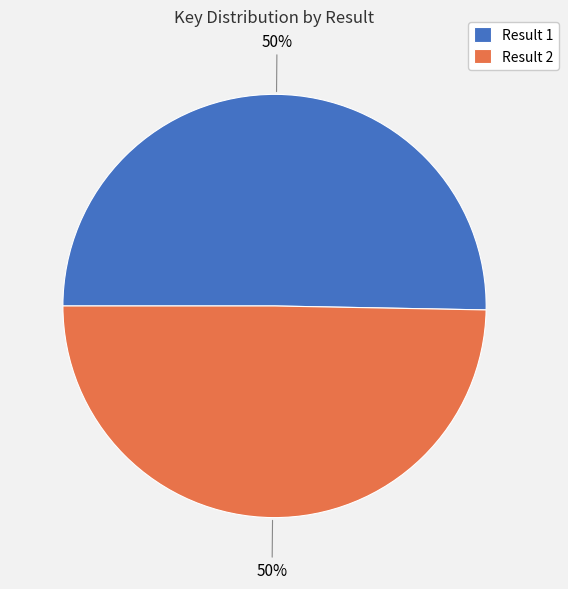

Approximately how many times larger is the value at Result 2 compared to Result 1?

1.0